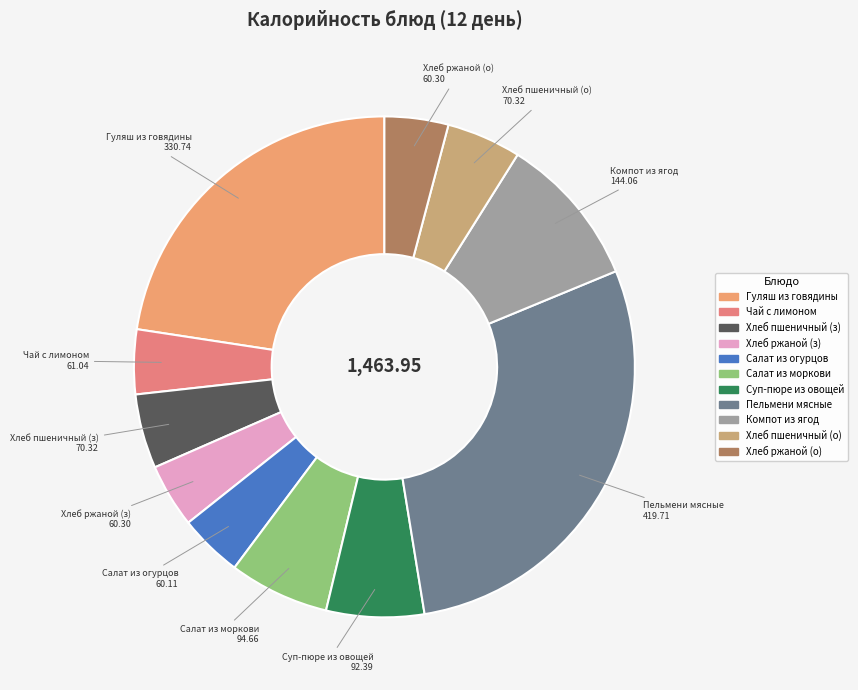

What is the largest slice in the pie chart?

Пельмени мясные